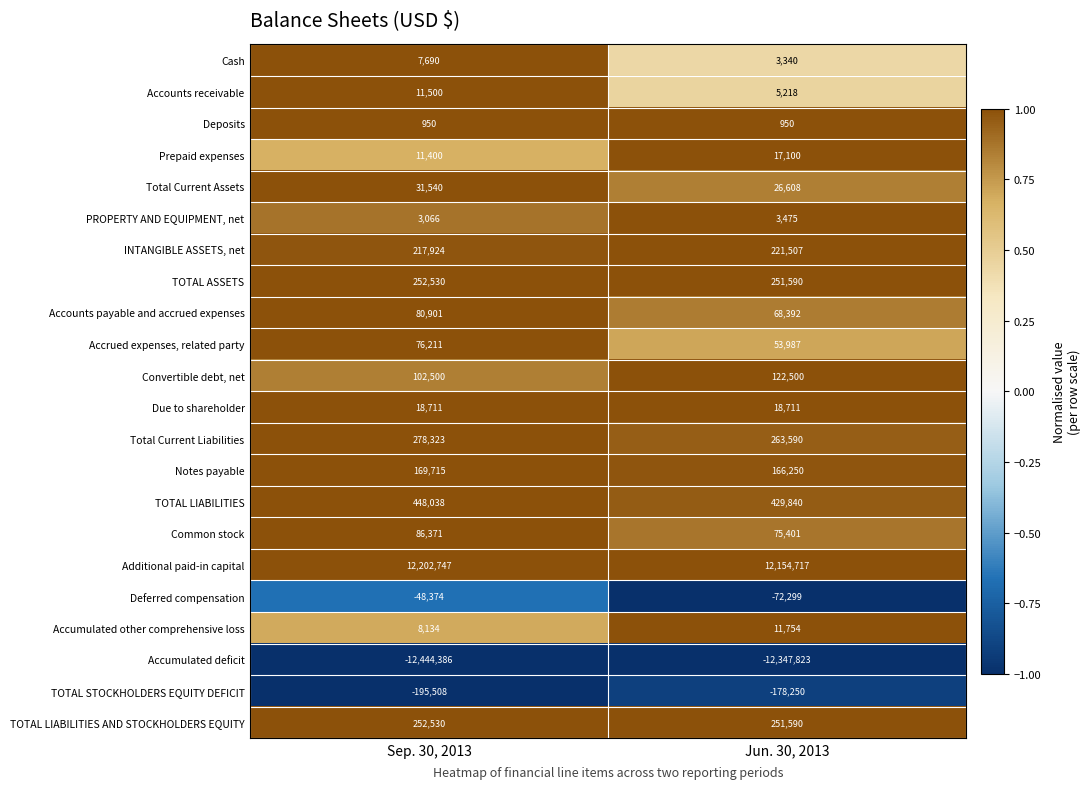

Which series has the largest range (max minus min)?

Accumulated deficit